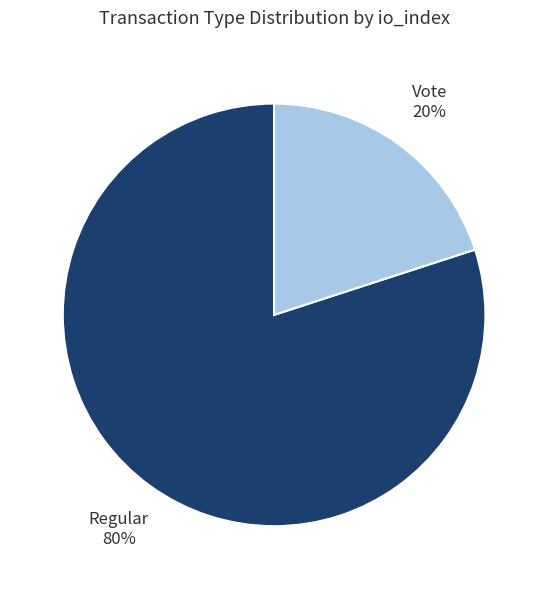

Does any single category account for the majority?

Yes